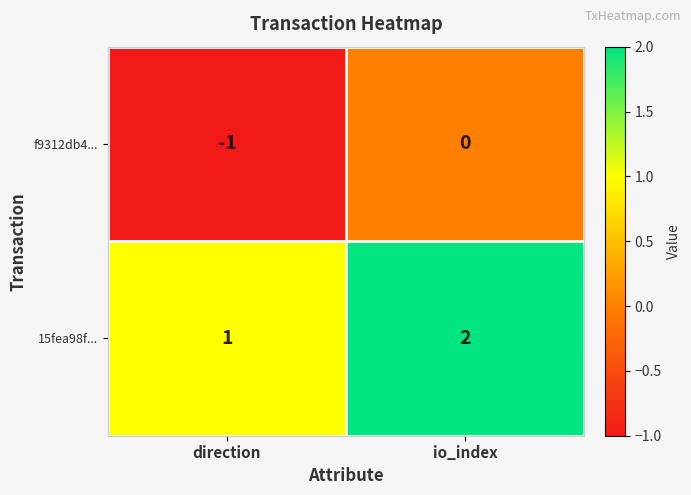

Is it true that 15fea98f... equals 0 at direction?

False